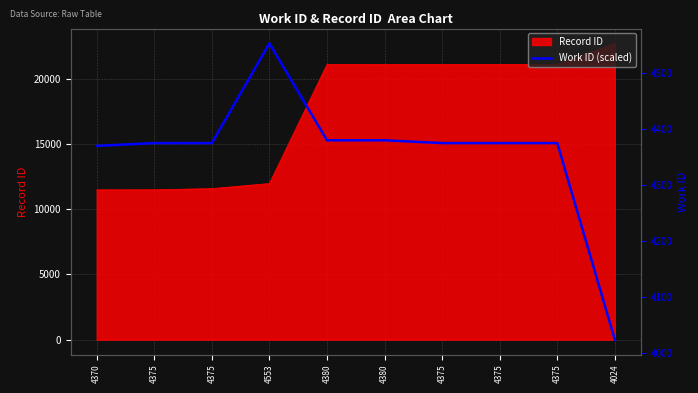

What is the average value?

4358